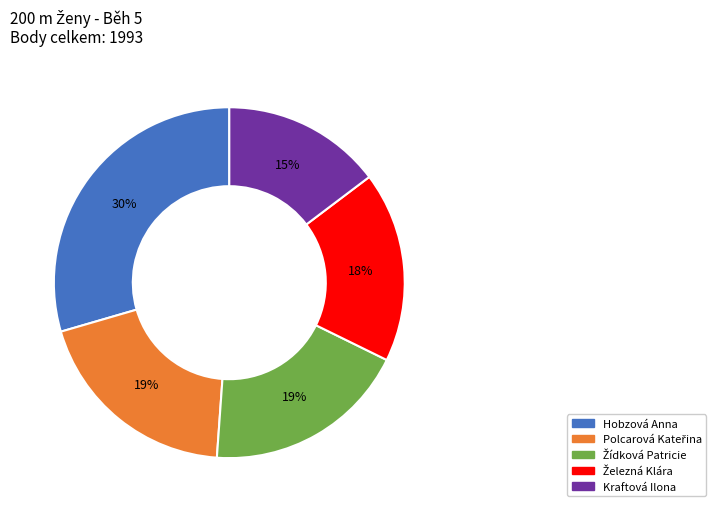

Is it true that Kraftová Ilona is 15% of the pie?

True